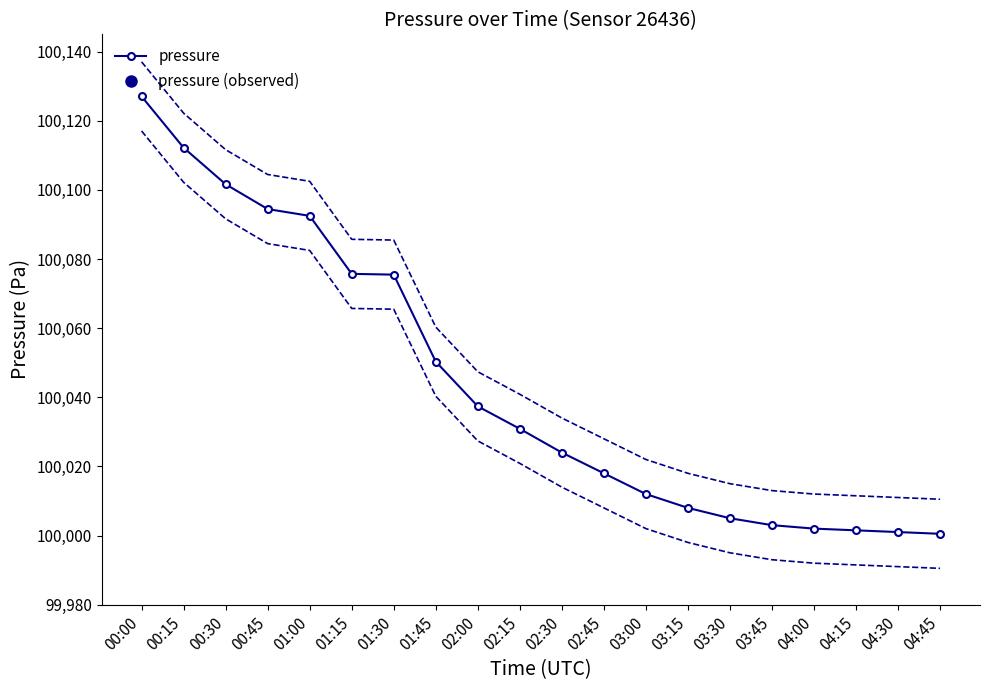

Reading right to left, transcribe all the data shown in this chart.

100000.5	100001.0	100001.5	100002.0	100003.0	100005.0	100008.0	100012.0	100018.0	100024.0	100030.9	100037.4	100050.3	100075.5	100075.7	100092.5	100094.4	100101.6	100112.2	100127.0